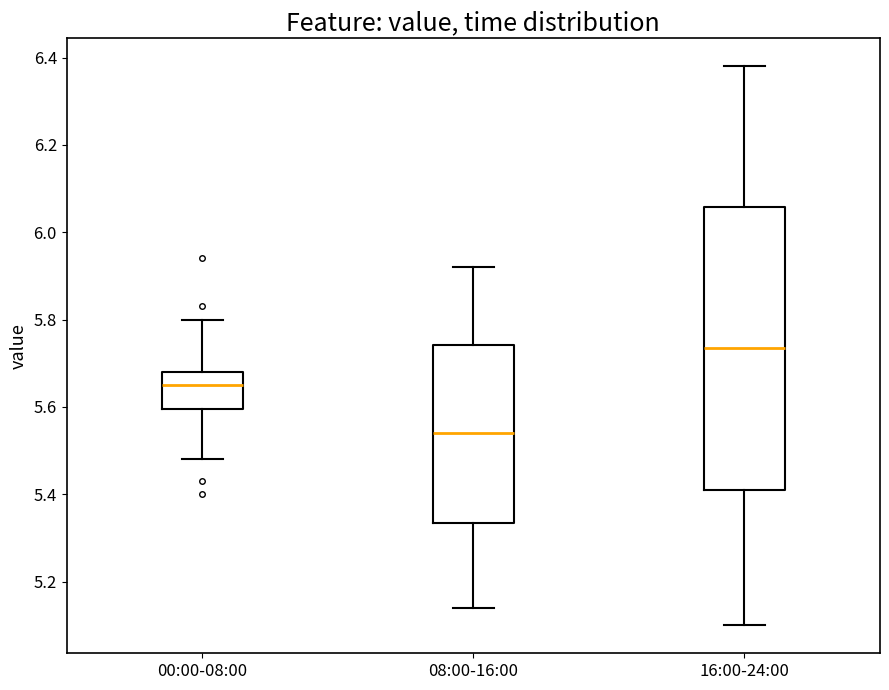

Reading left to right, transcribe this box plot: for each box, give where its median line is, the range the box spans, and where its two whiskers end, as read against the y-axis. The values are not printed on the chart, so give them approximately, as read against the axis.

00:00-08:00: median 5.66, box 5.60 to 5.68, whiskers 5.48 to 5.80
08:00-16:00: median 5.54, box 5.34 to 5.74, whiskers 5.14 to 5.92
16:00-24:00: median 5.74, box 5.42 to 6.06, whiskers 5.10 to 6.38